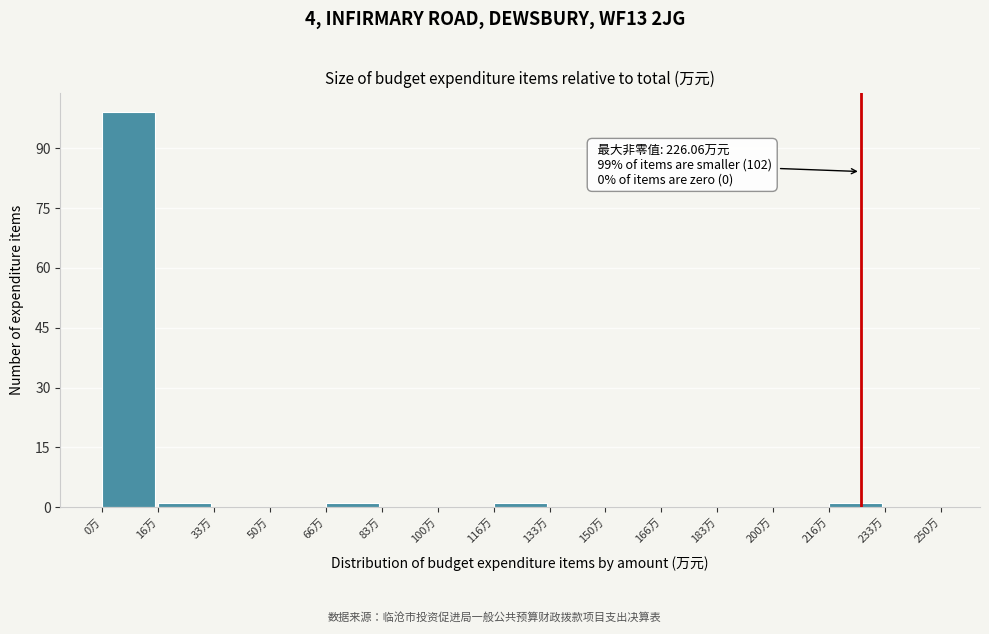

Which range on the x-axis has the tallest bar?

0 to 16